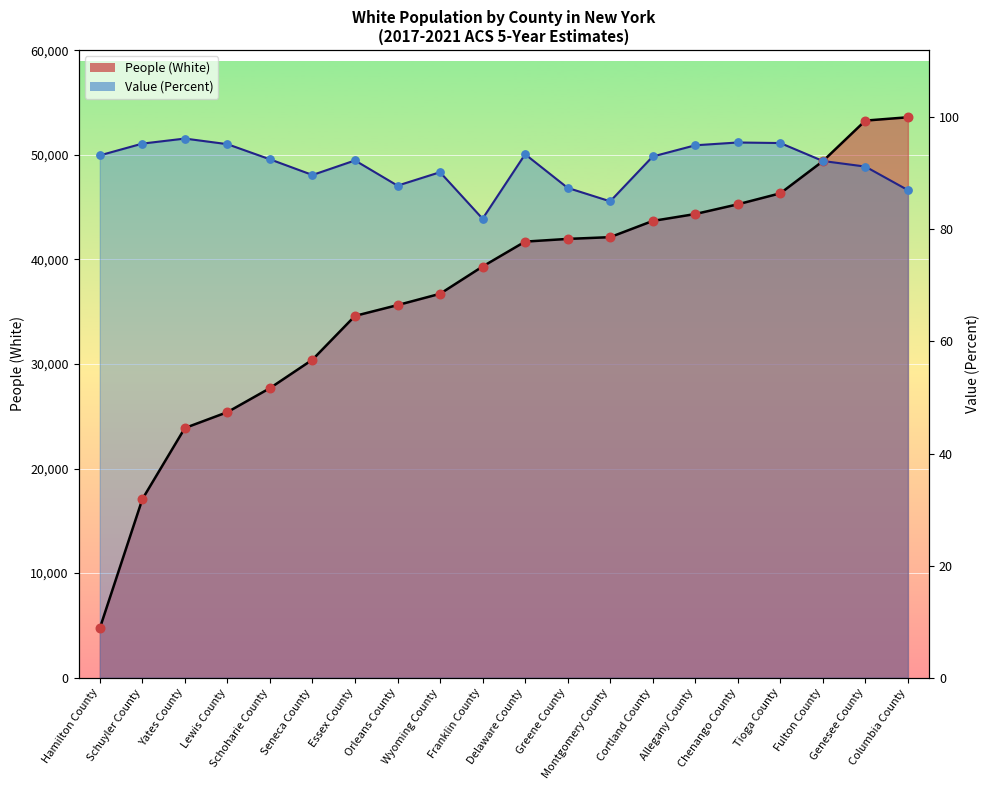

Is the value of Value (Percent) at Yates County greater than the value of People (White) at Schoharie County?

Yes